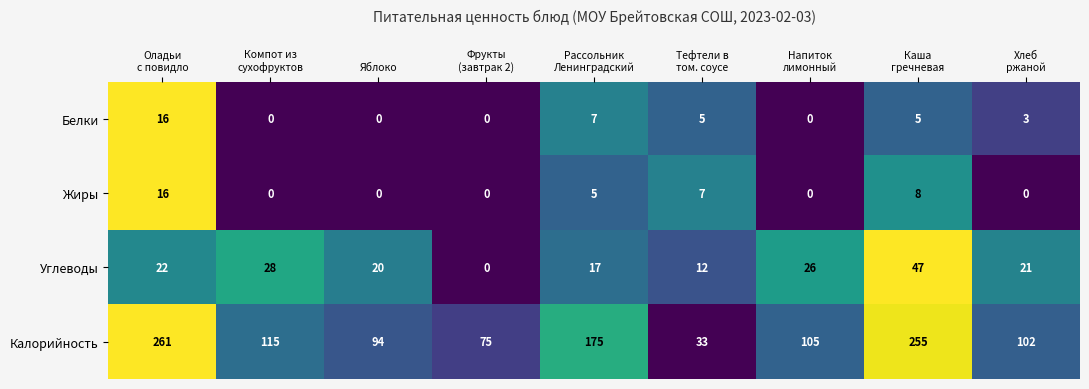

What is the maximum value for Жиры?

16